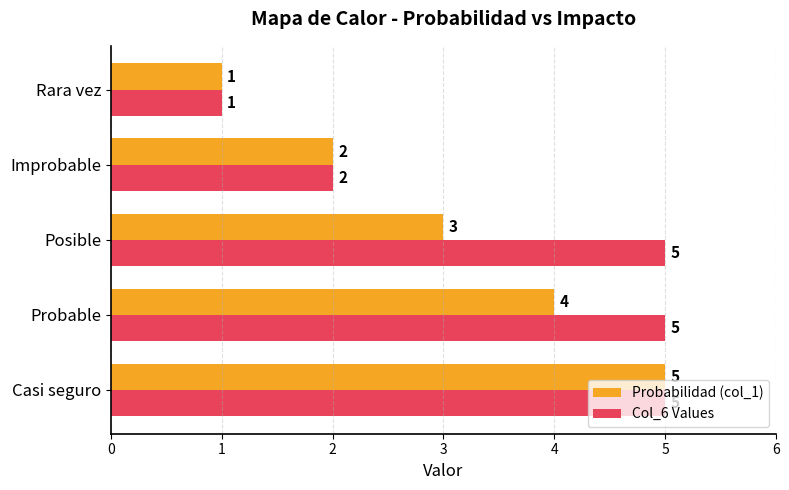

Rank the series at Posible from lowest to highest value.

Probabilidad (col_1), Col_6 Values